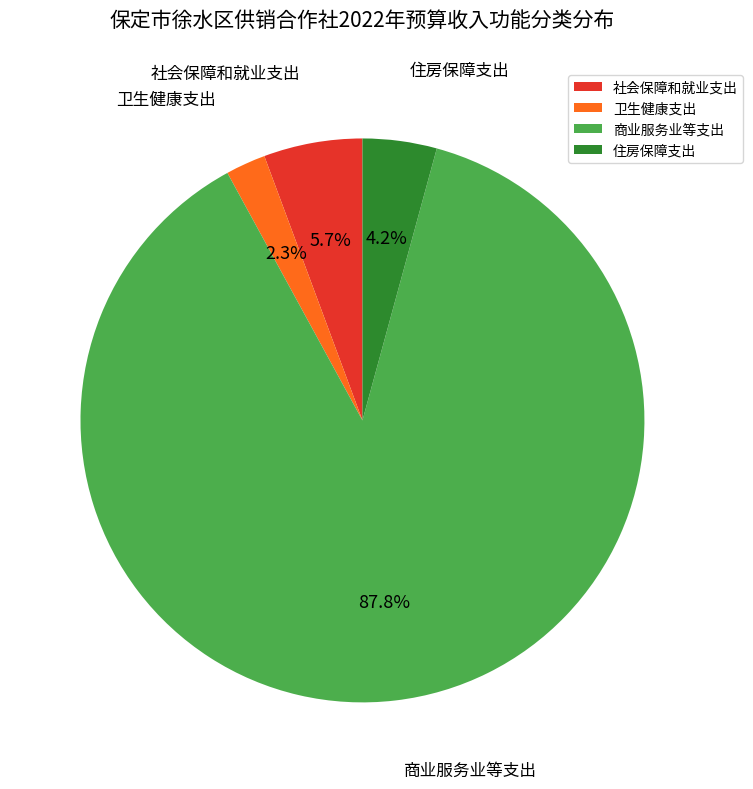

What percentage is the 住房保障支出 slice, to the nearest percent?

4%